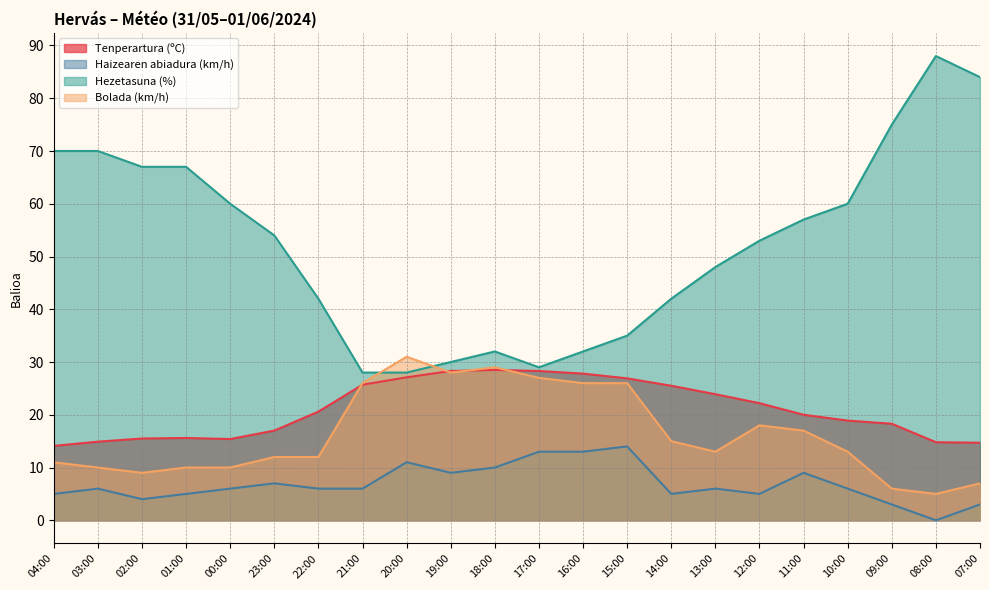

What is the sum of the Haizearen abiadura (km/h) values at 23:00 and 12:00?

12.0